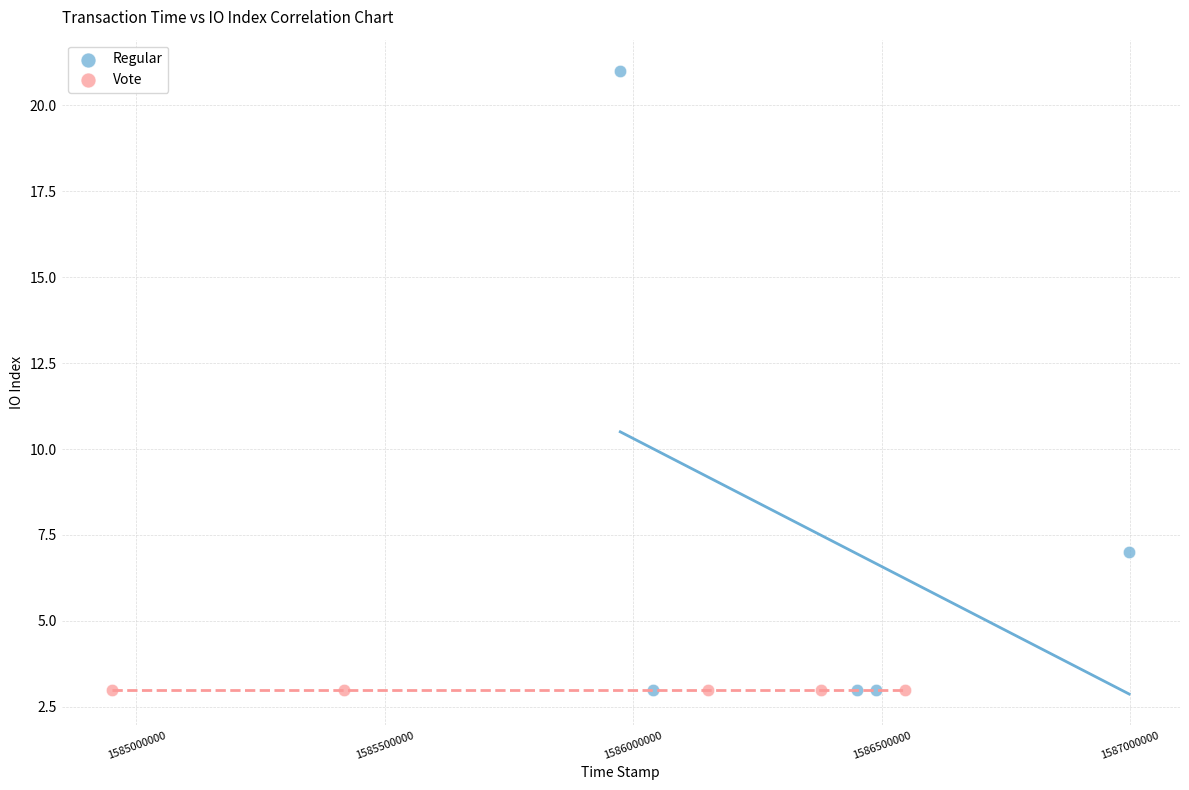

Which series contains the highest Y value?

Regular